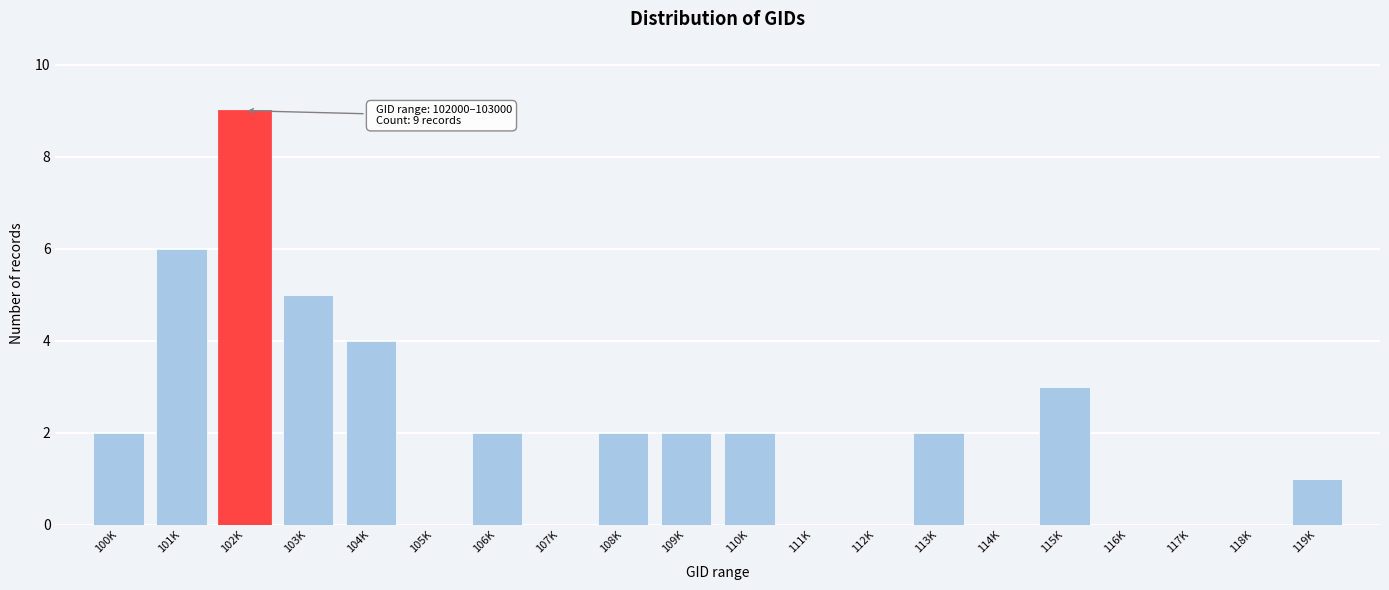

Reading right to left, transcribe all the data shown in this chart.

119K=1	118K=0	117K=0	116K=0	115K=3	114K=0	113K=2	112K=0	111K=0	110K=2	109K=2	108K=2	107K=0	106K=2	105K=0	104K=4	103K=5	102K=9	101K=6	100K=2